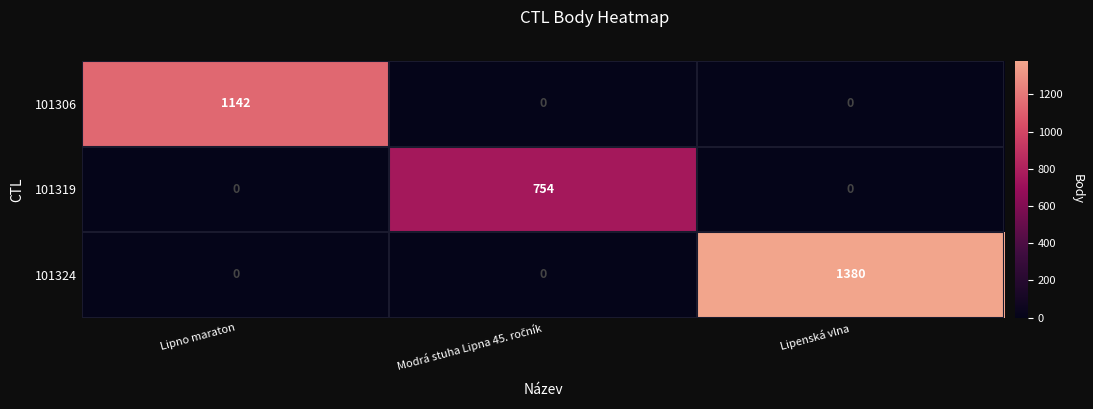

How many series are shown in this chart?

3